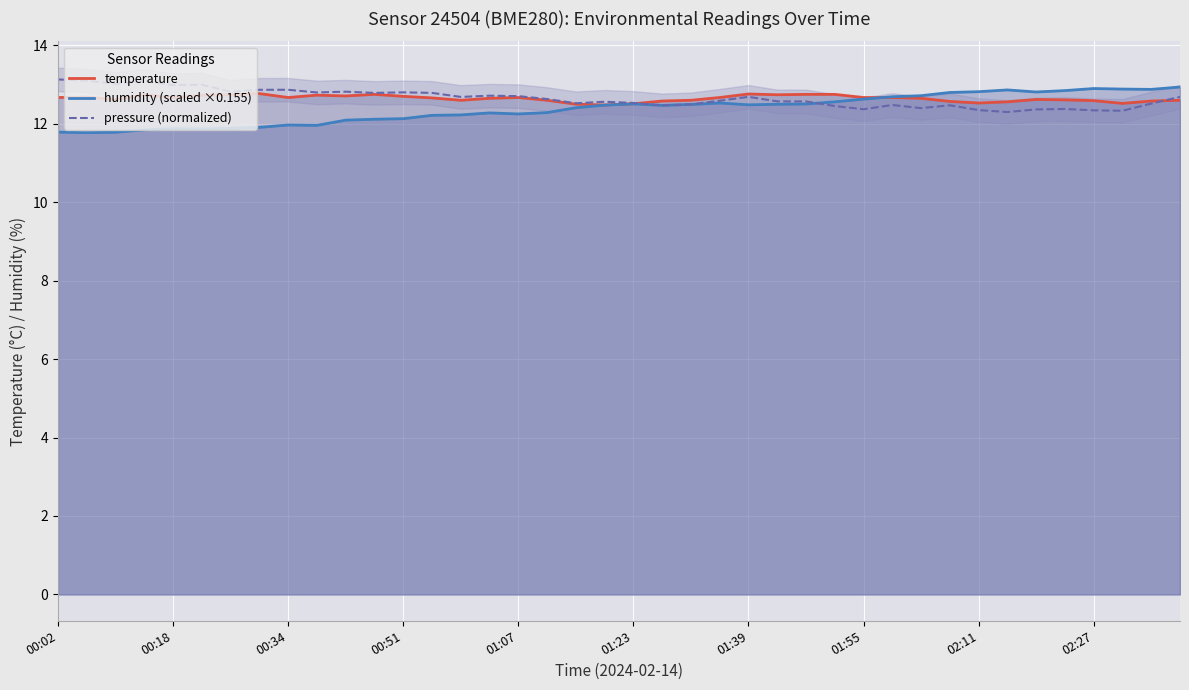

What is the lowest value of the humidity (scaled ×0.155) series?

11.8